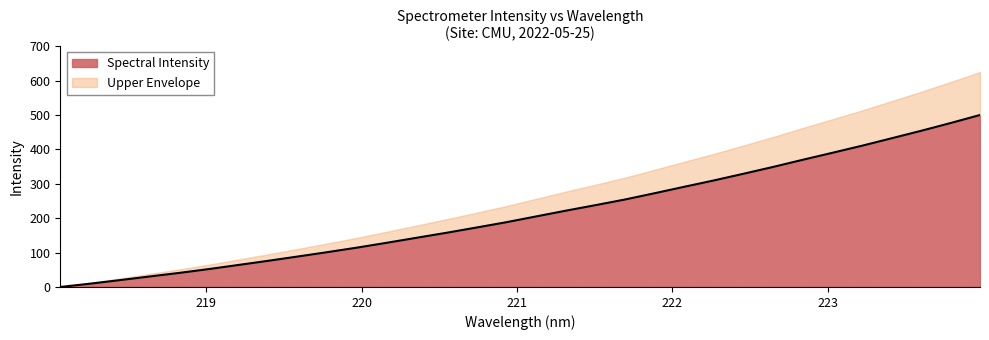

Which has a higher value, 222.4538 or 223.0264?

223.0264